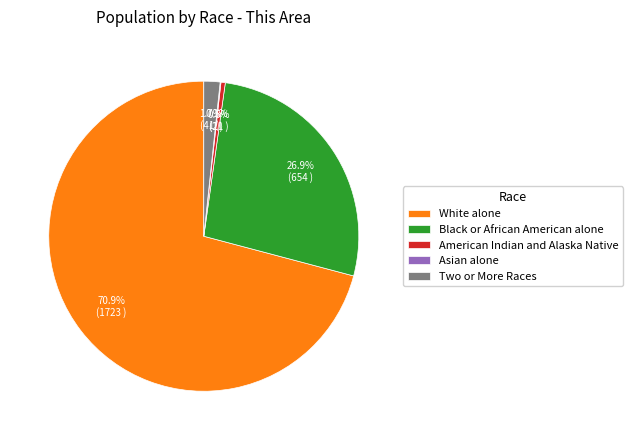

To the nearest percent, what is the difference between the largest and smallest slice percentages?

71%